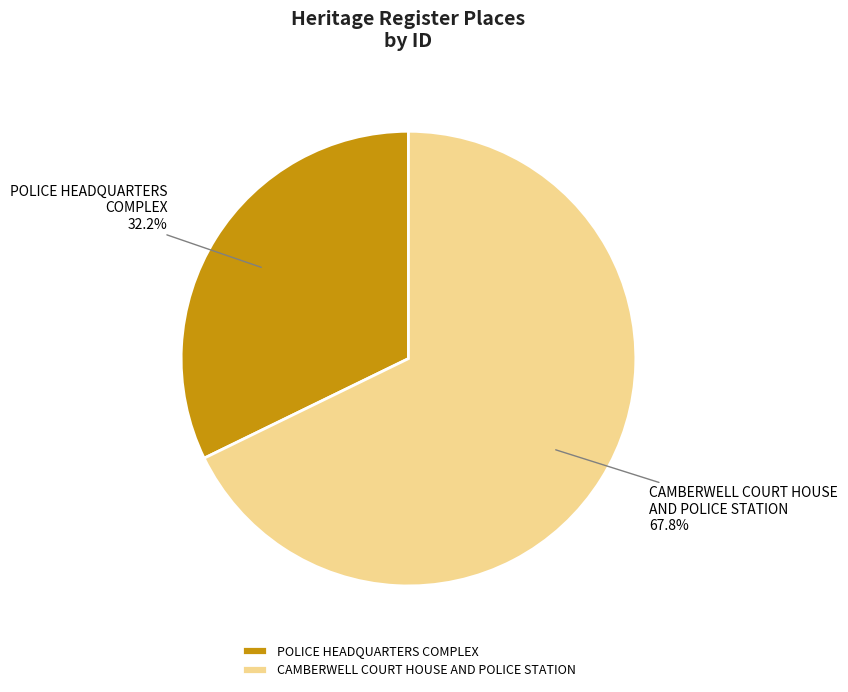

True or false: CAMBERWELL COURT HOUSE AND POLICE STATION accounts for 68% of the total.

True